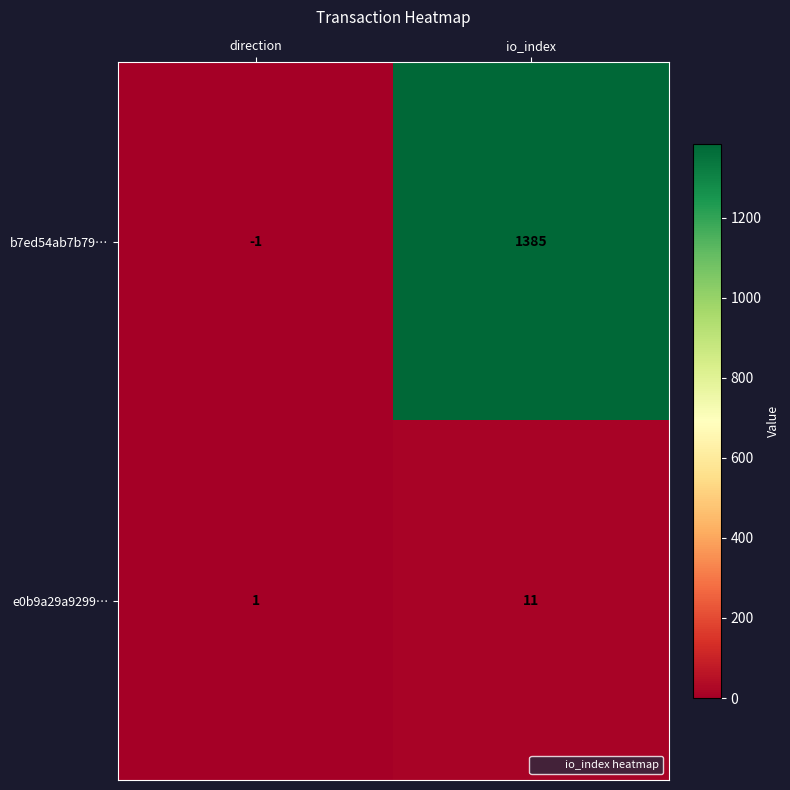

Which category has the highest value across all series?

io_index